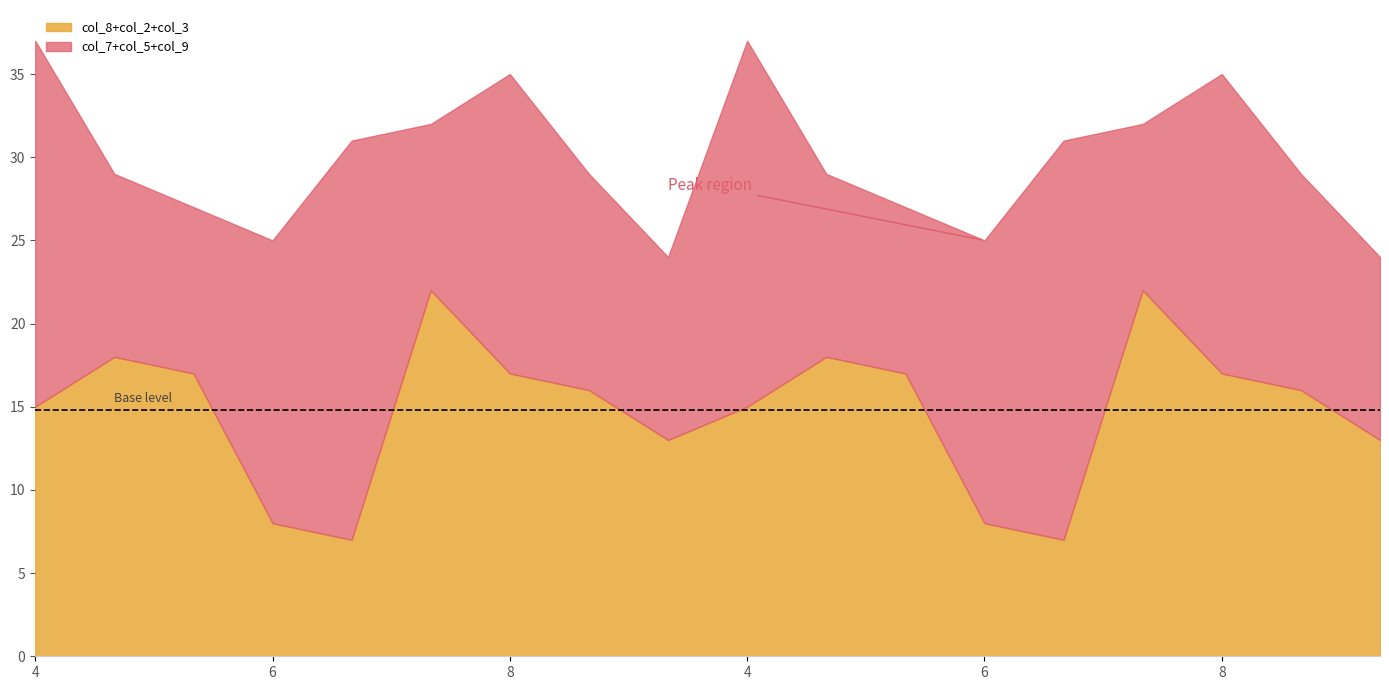

Which series has the widest spread of values?

col_8